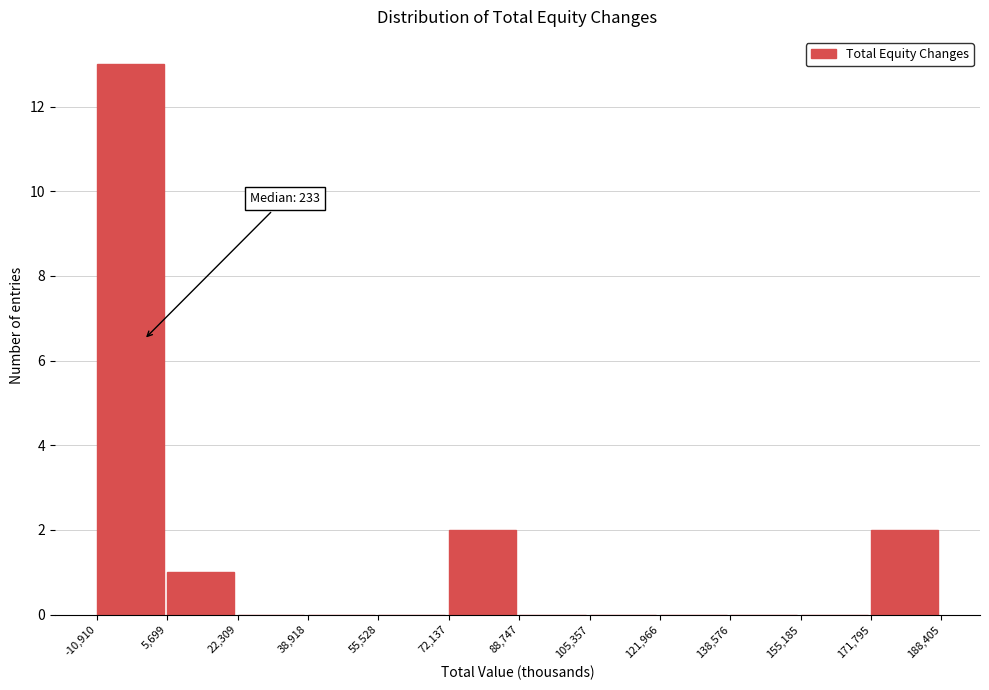

Which range on the x-axis has the tallest bar?

-10,910 to 5,699